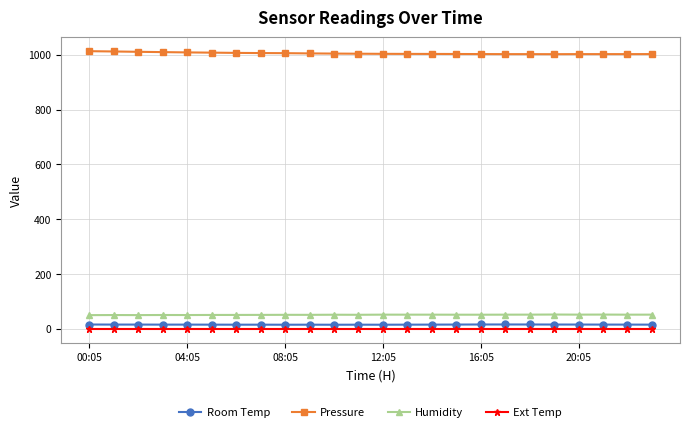

What is the sum of all Pressure values?

24122.2